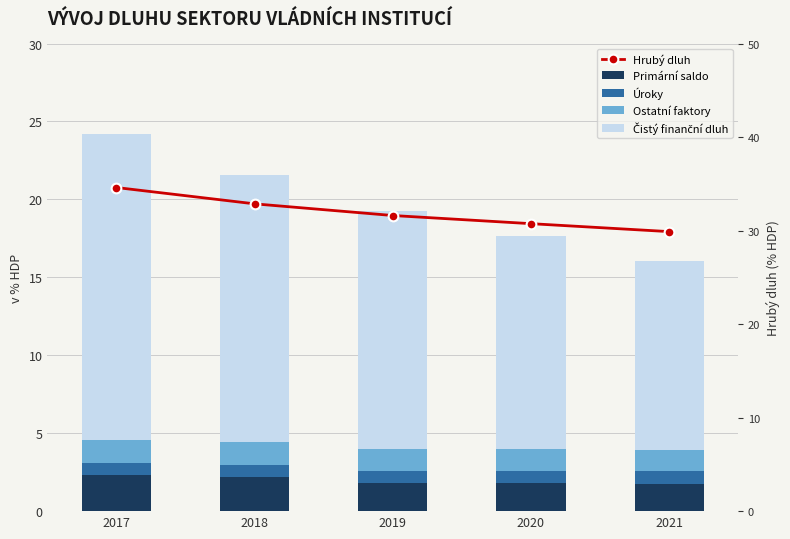

What is the average value of the Úroky series?

0.8